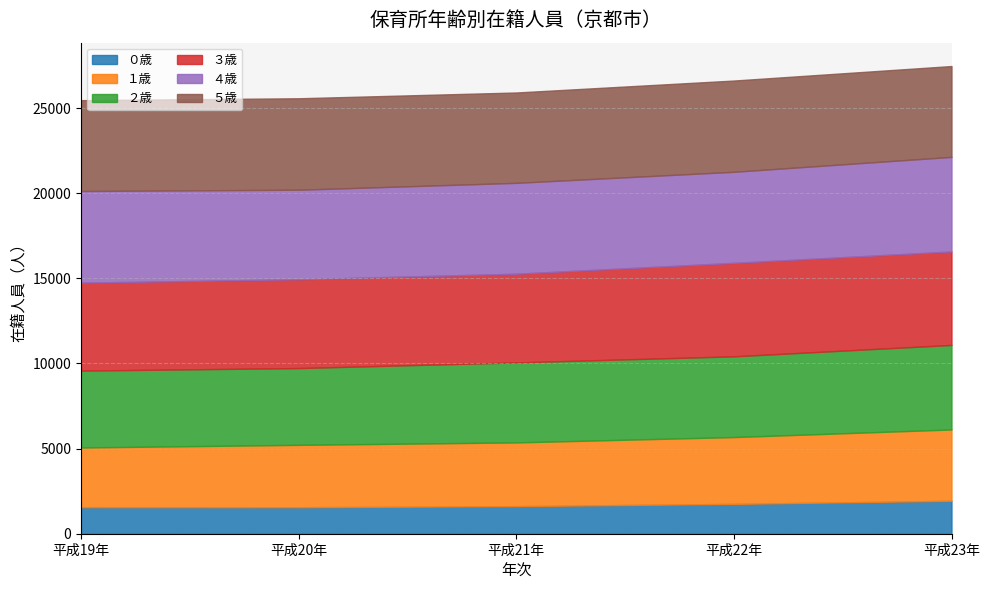

What is the label of the 4th point from the right?

平成20年